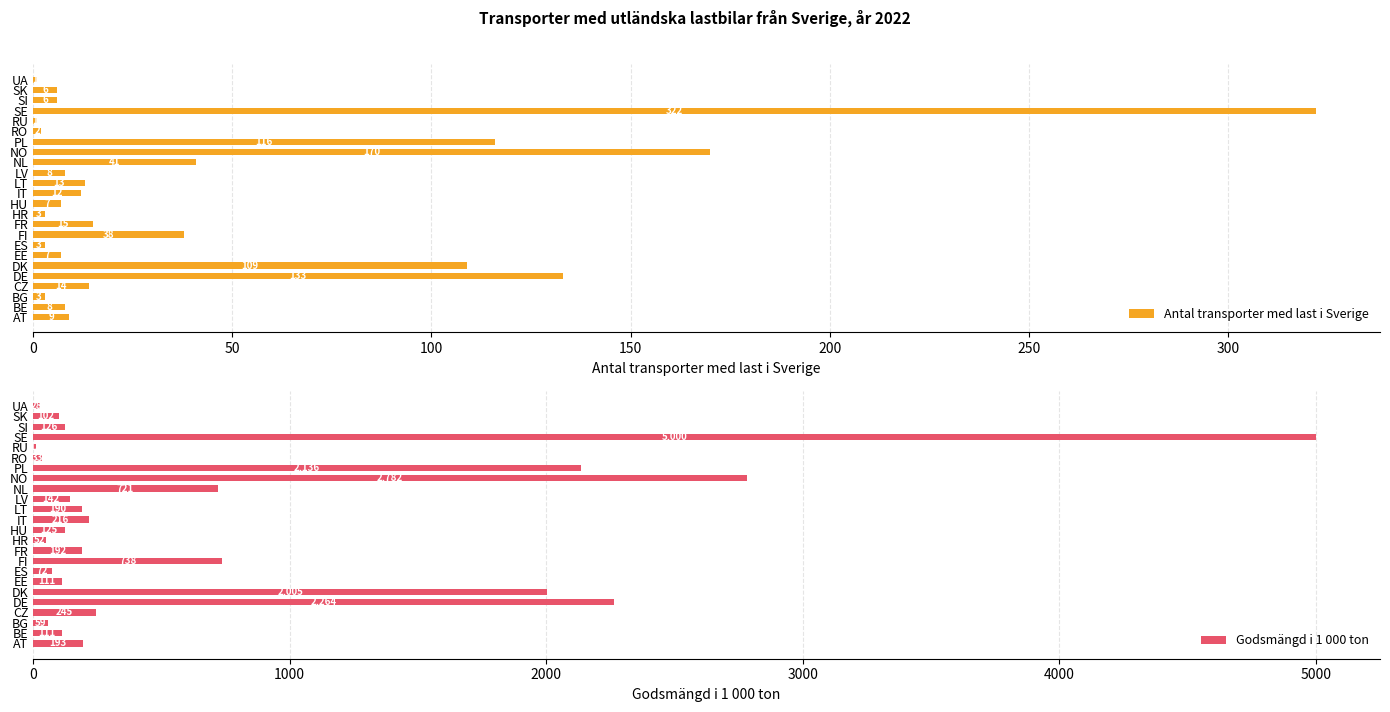

Is it true that Antal transporter med last i Sverige equals 219 at DE?

False